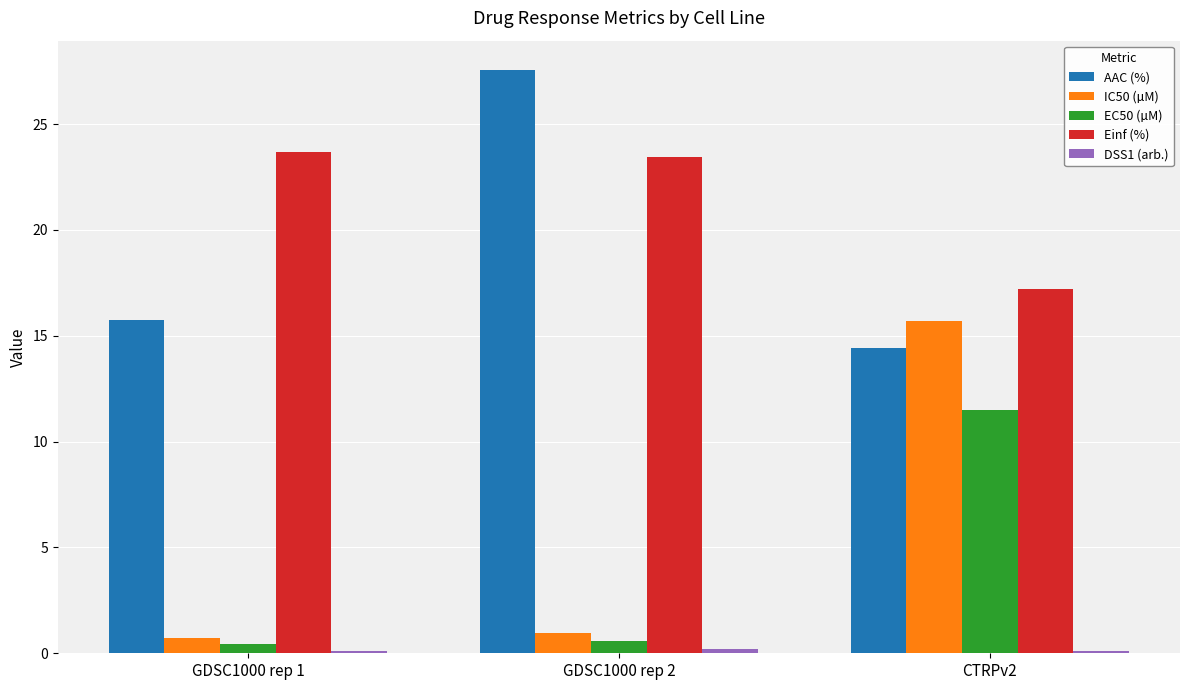

What is the difference between the maximum and minimum values in the EC50 (µM) series?

11.1